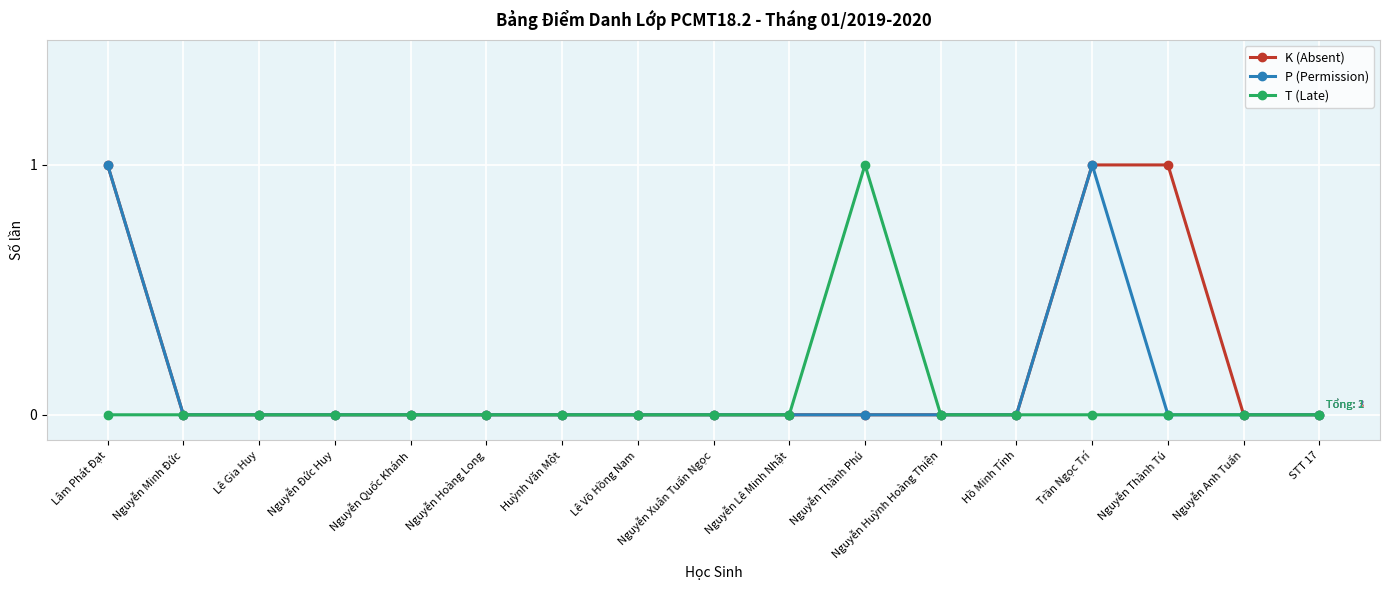

List the series in order of their overall mean, lowest first.

T (Late), P (Permission), K (Absent)